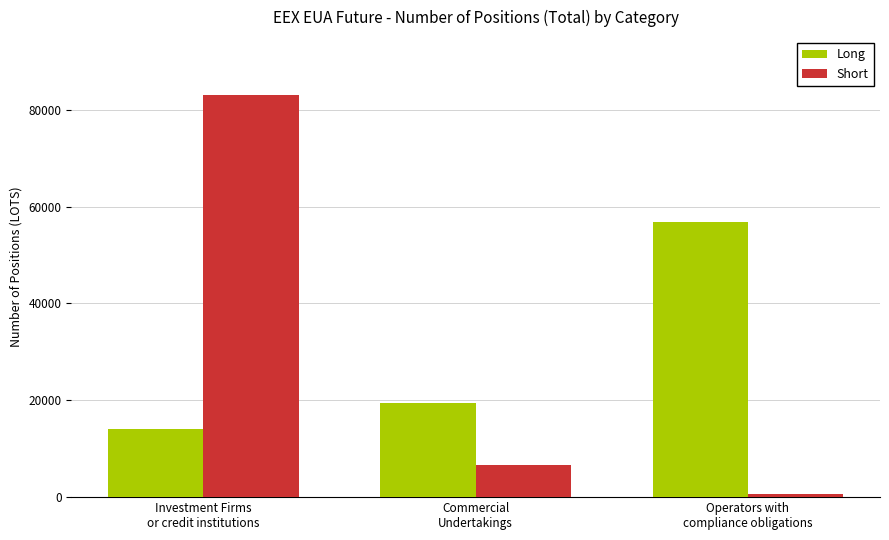

Reading left to right, list all the values displayed in this chart.

Long: Investment Firms
or credit institutions=14130	Commercial
Undertakings=19482	Operators with
compliance obligations=56770
Short: Investment Firms
or credit institutions=83048	Commercial
Undertakings=6697	Operators with
compliance obligations=651